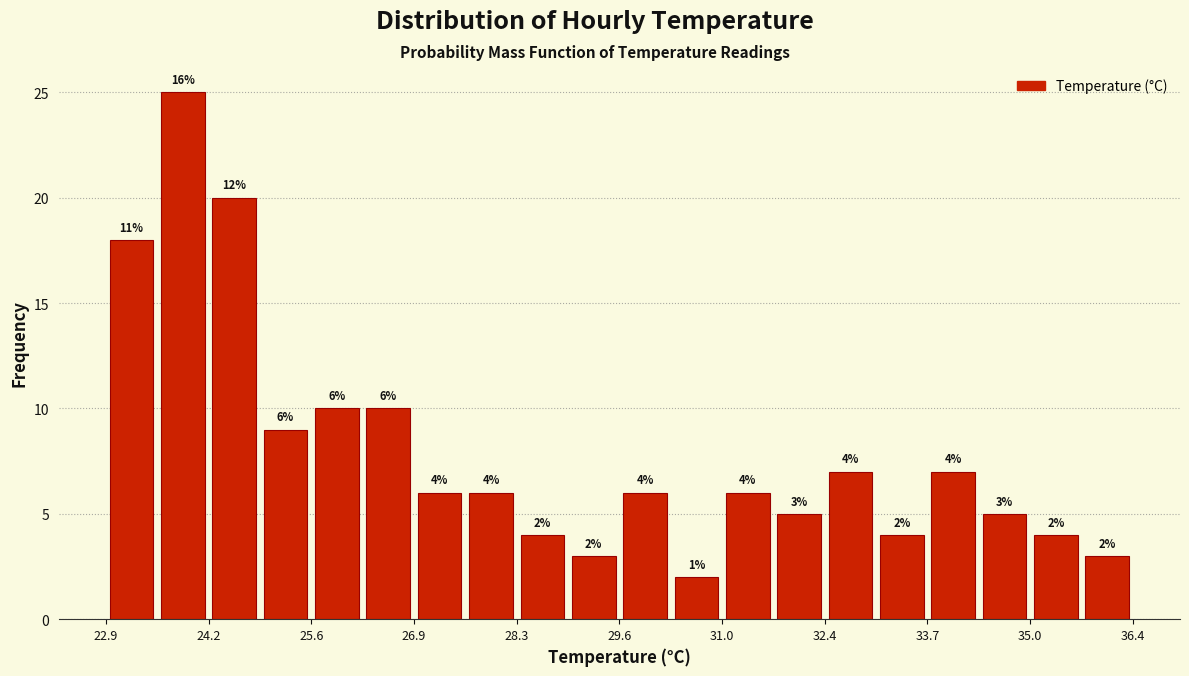

Around what value on the x-axis is the tallest bar? Give the approximate position of its centre, as read against the axis.

24.0